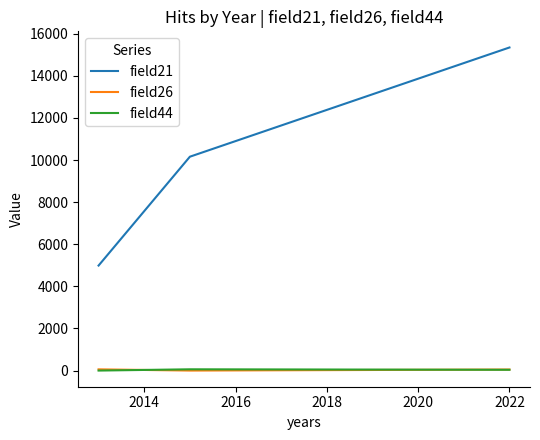

Which series has the largest total across all categories?

field21